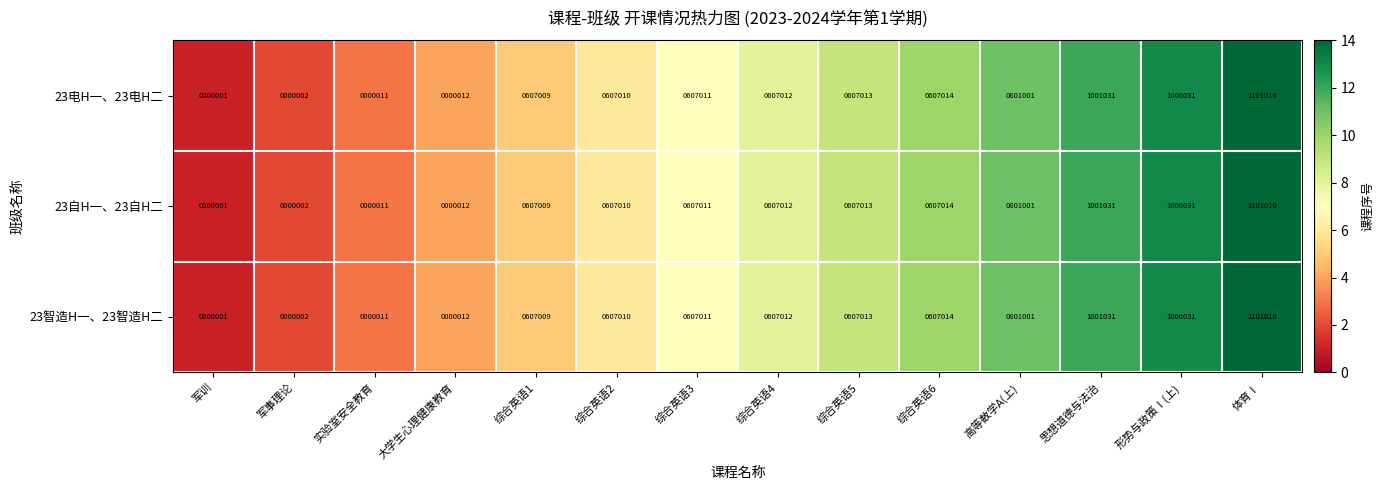

How many series are shown in this chart?

3